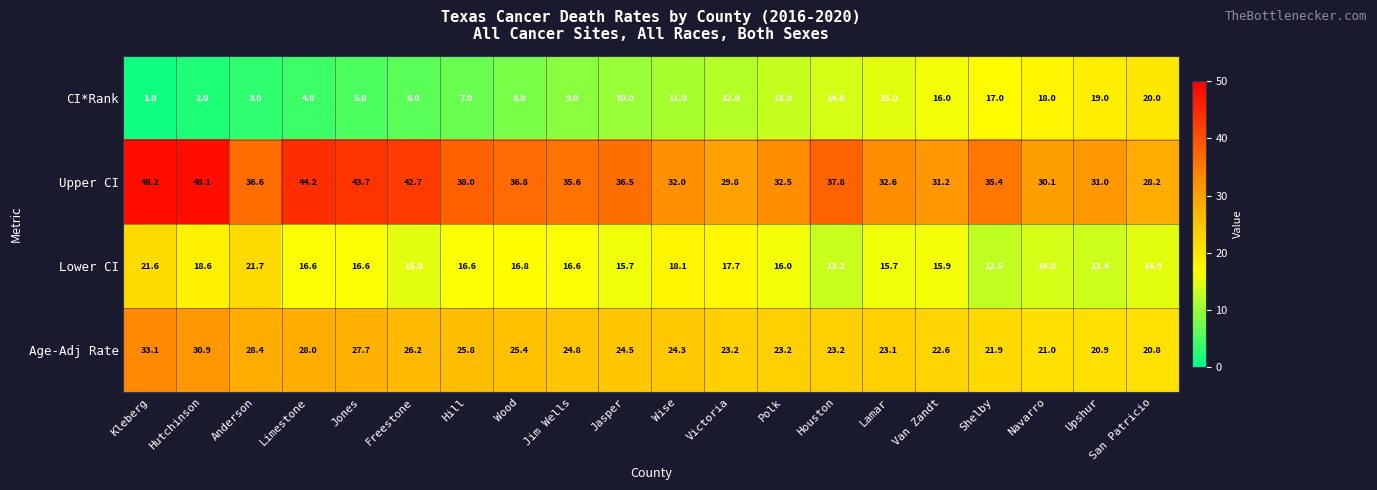

Which series has the widest spread of values?

Upper CI